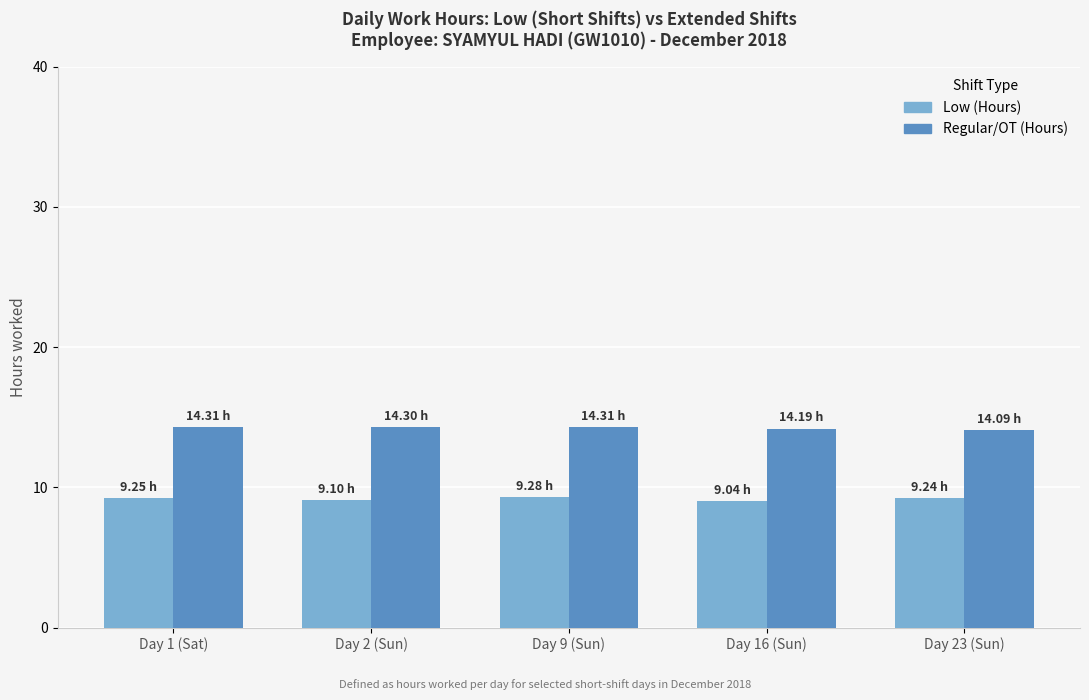

What is the difference between the highest and lowest values at Day 1 (Sat)?

5.1